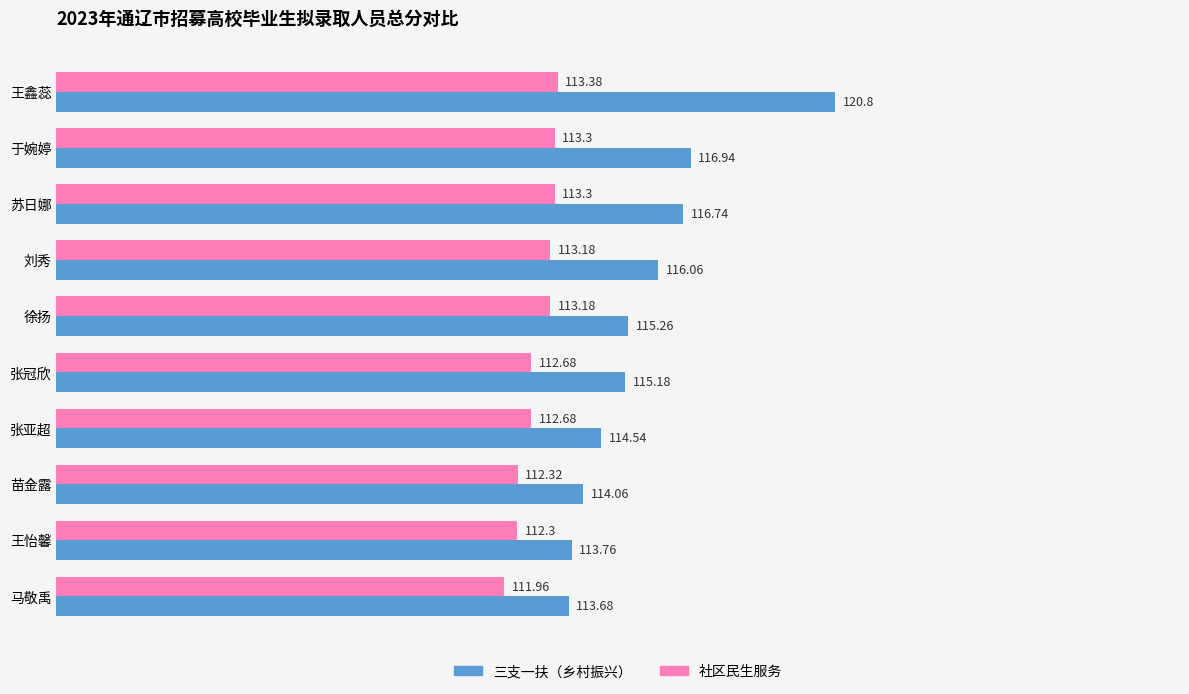

What is the difference between the highest and lowest values at 苏日娜?

3.4